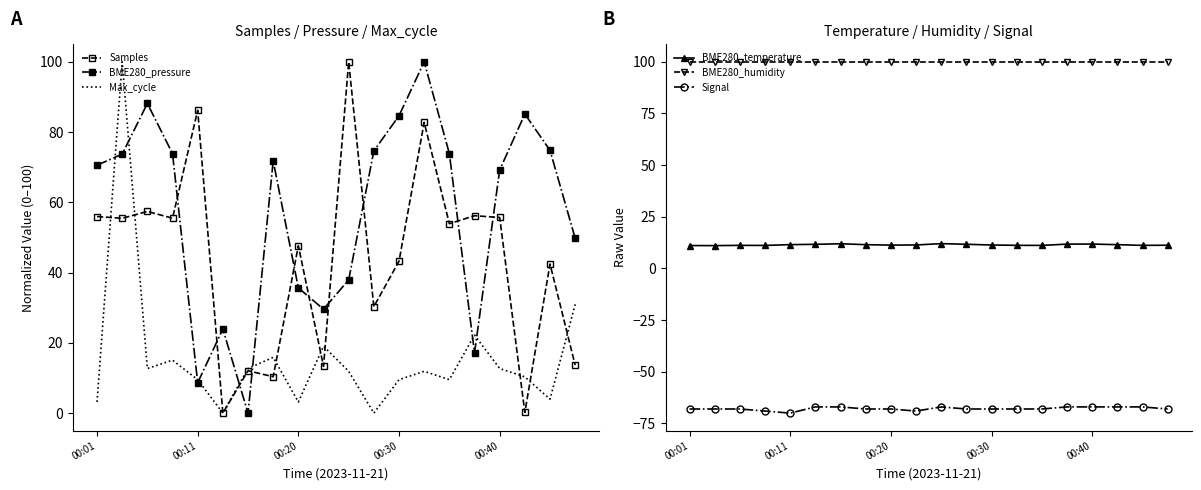

True or false: BME280_humidity and Samples cross at least once.

False